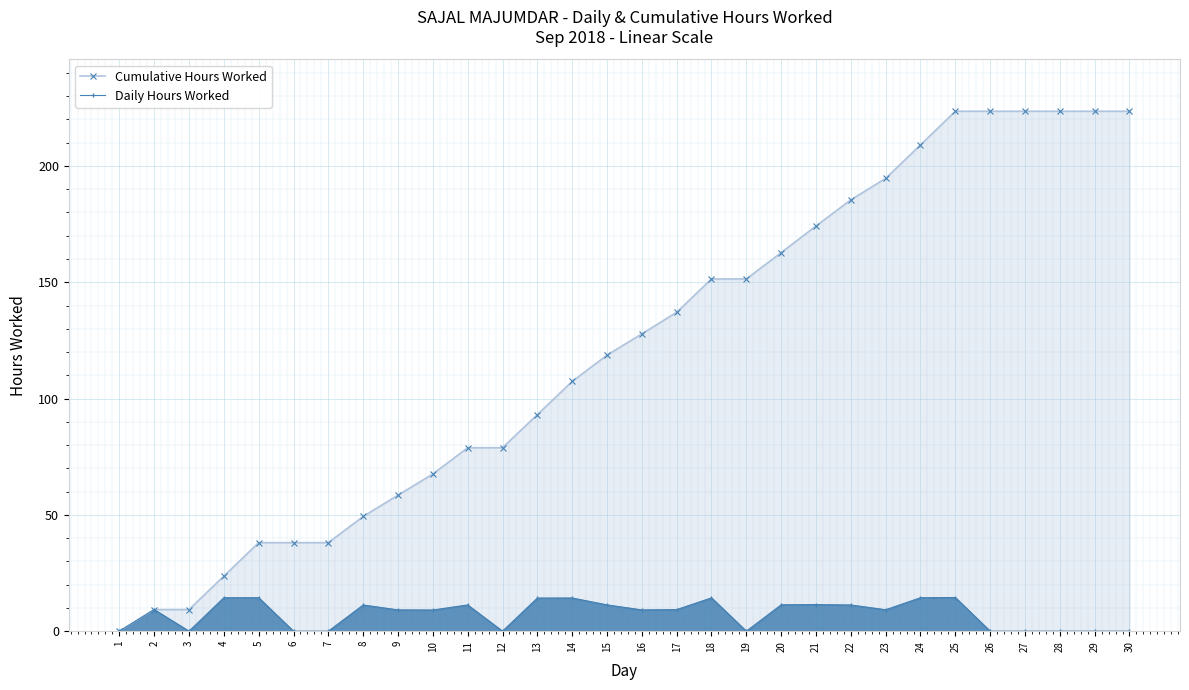

How many values in the Daily Hours Worked series are below 9?

11